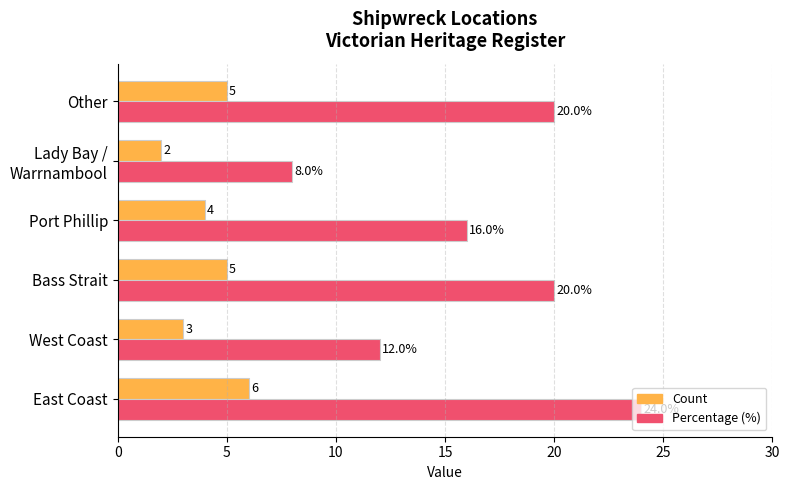

Where is Count nearest to the value 4?

Port Phillip